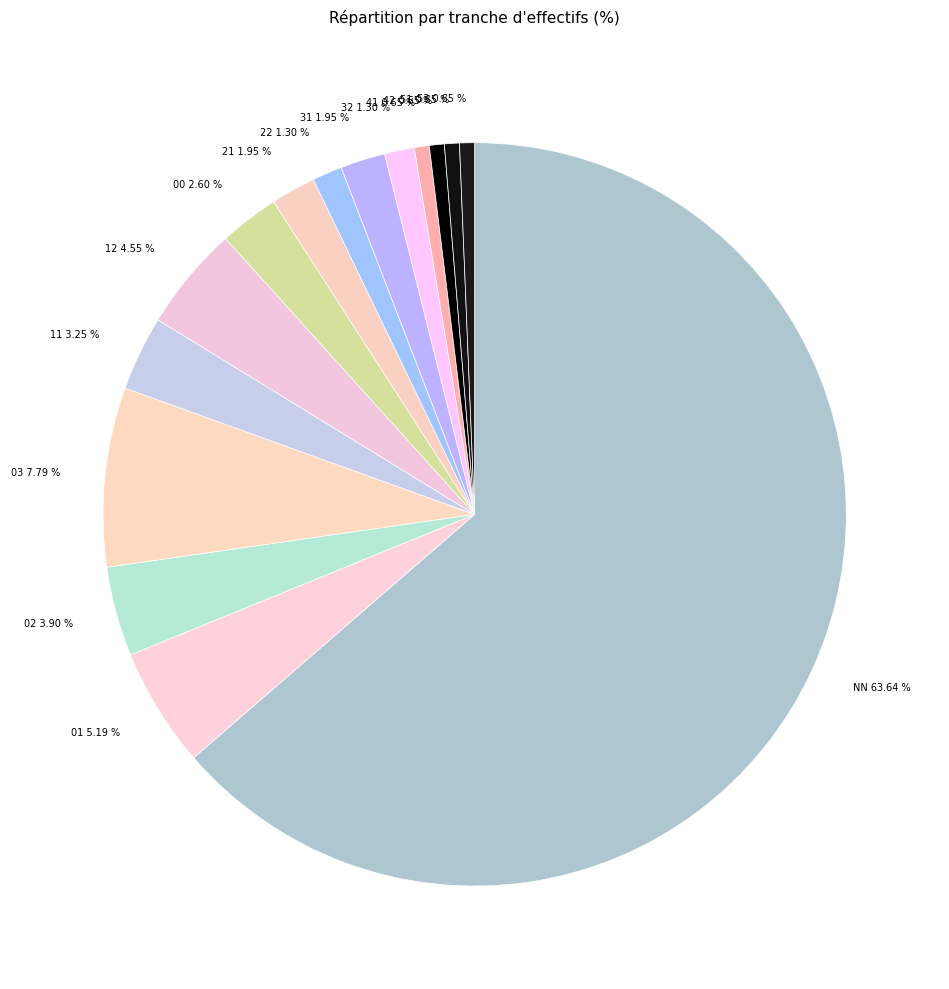

Which category has the biggest portion of the pie?

NN